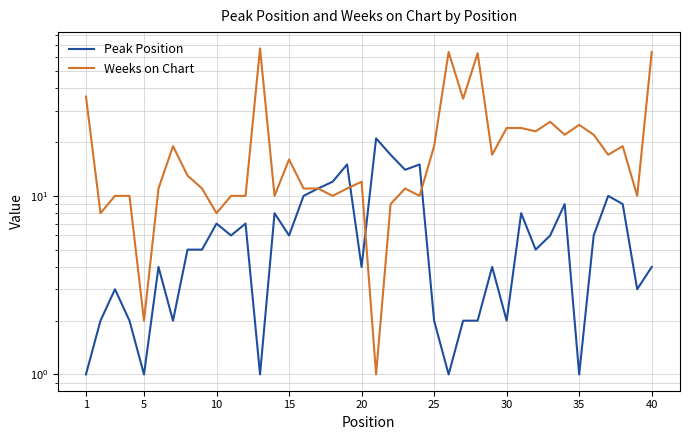

At which label does Peak Position reach its minimum?

1